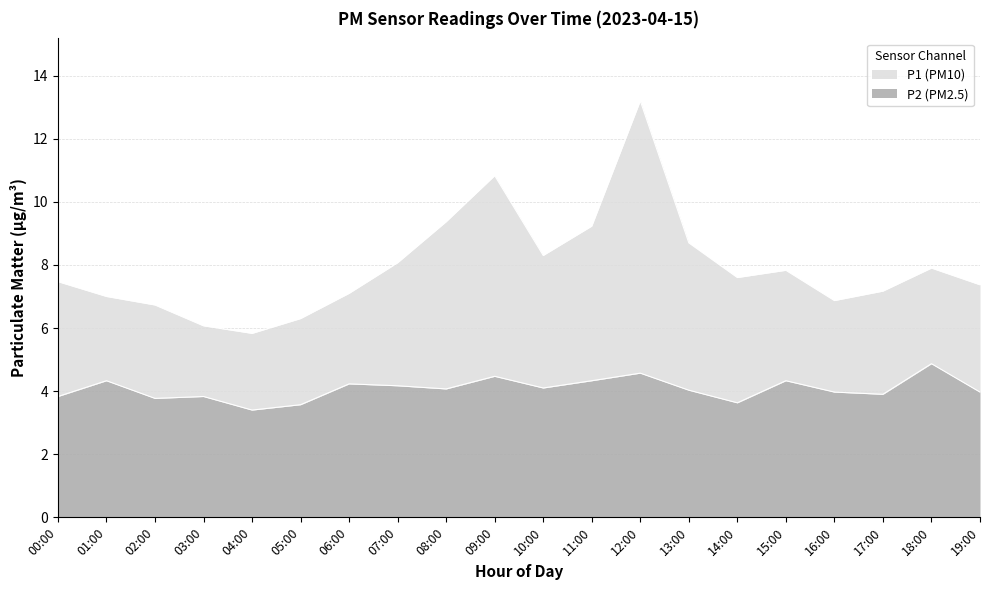

Reading left to right, list all the values displayed in this chart.

P1: 7.5	7.0	6.7	6.1	5.8	6.3	7.1	8.1	9.4	10.8	8.3	9.2	13.2	8.7	7.6	7.8	6.9	7.2	7.9	7.4
P2: 3.8	4.3	3.8	3.8	3.4	3.6	4.2	4.2	4.1	4.5	4.1	4.3	4.6	4.0	3.6	4.3	4.0	3.9	4.9	4.0